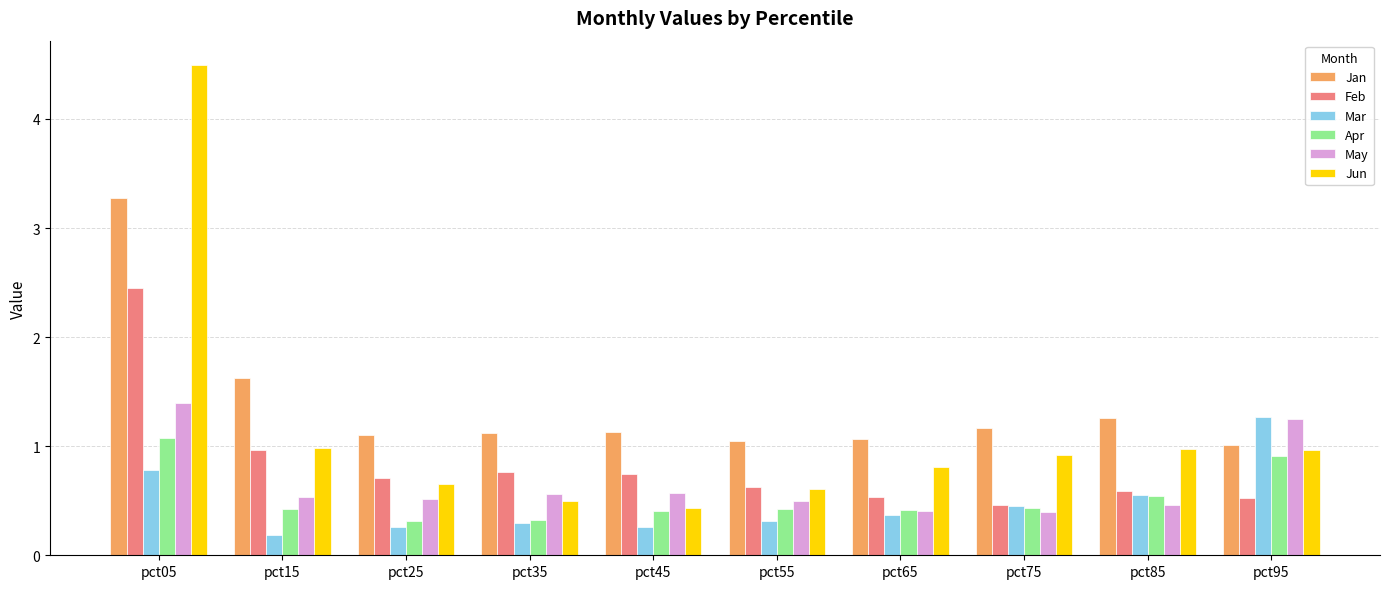

Which label corresponds to the largest value in the chart?

pct05